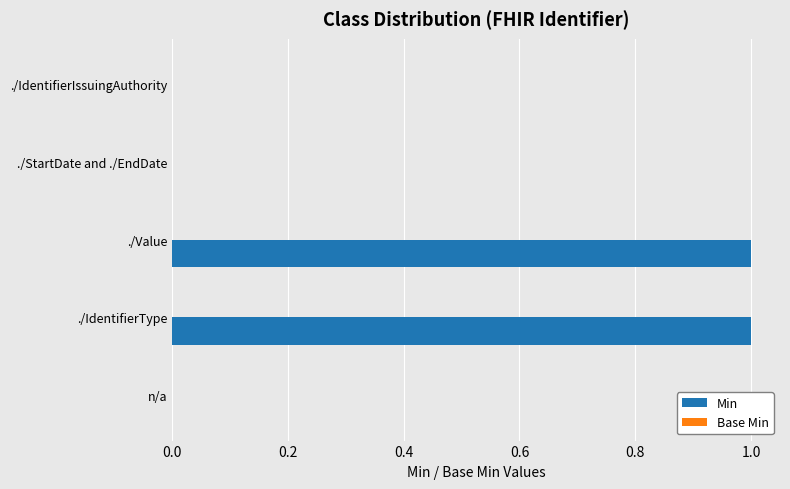

Which has a higher value, ./IdentifierType or n/a?

./IdentifierType